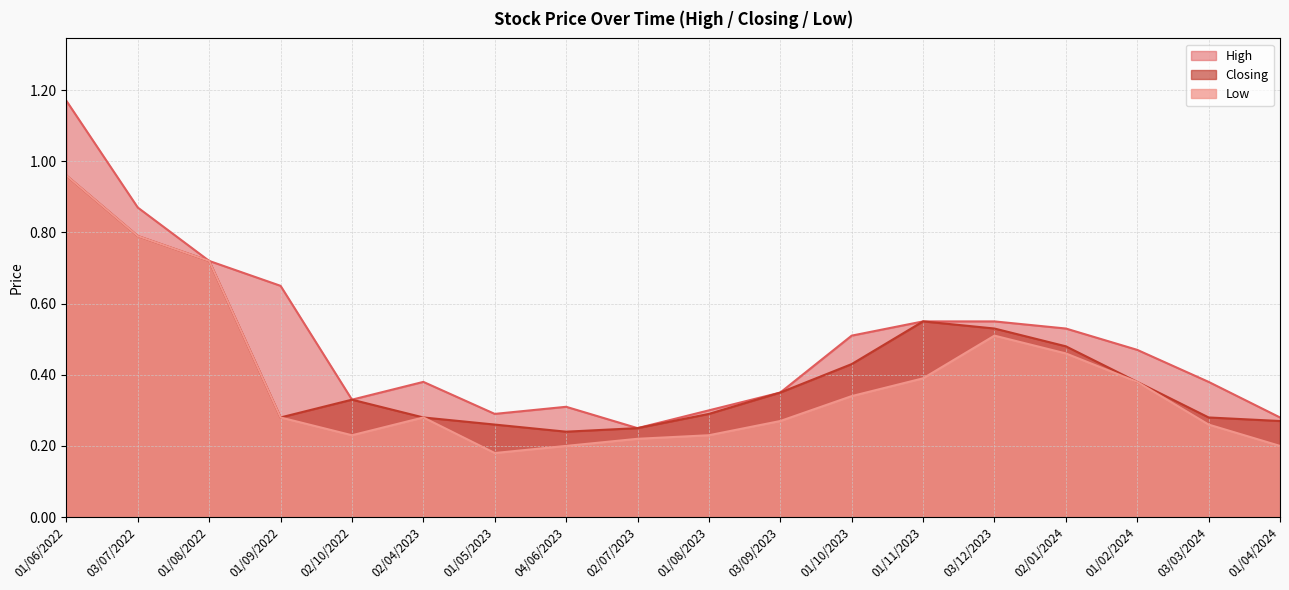

How many lines are shown in the chart?

3